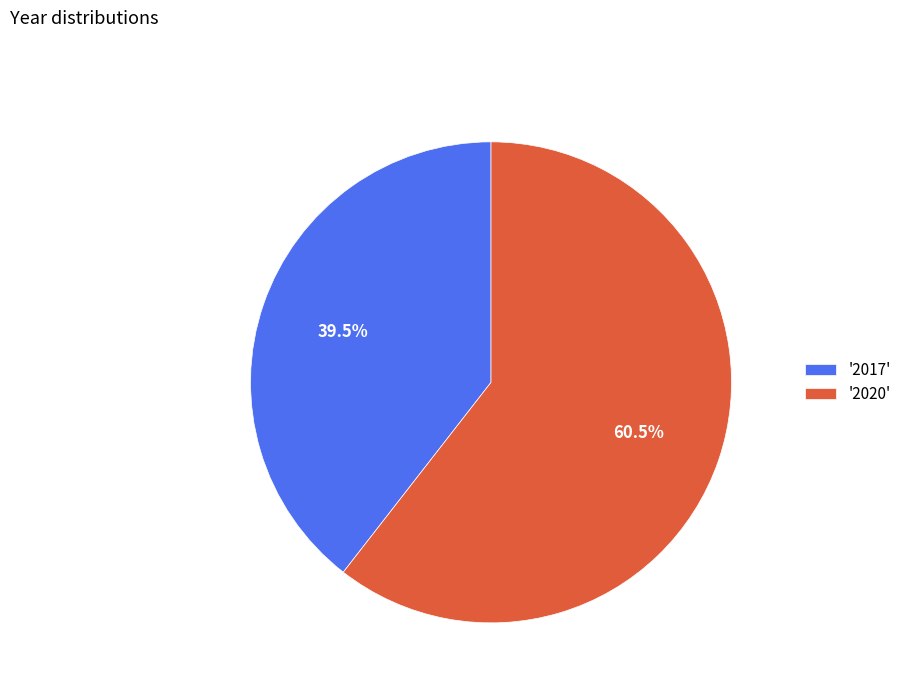

What percentage do '2017' and '2020' together represent?

100.0%